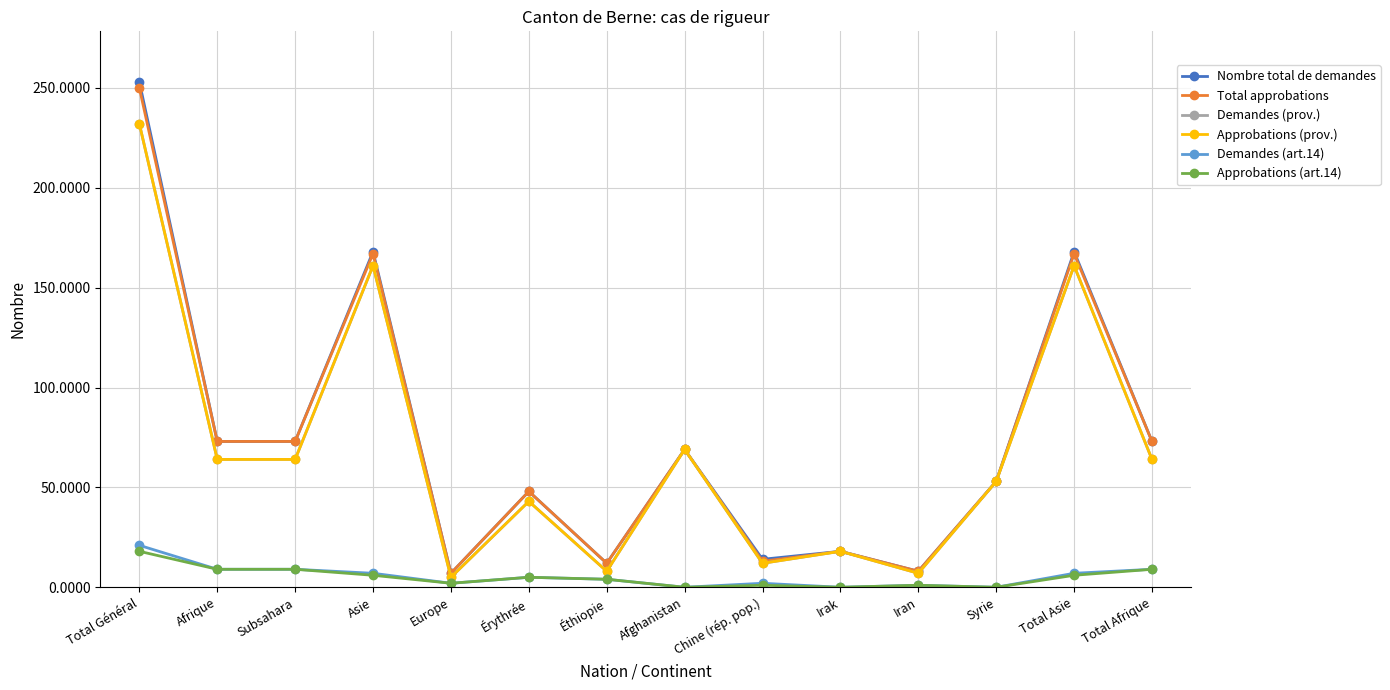

Reading left to right, list all the values displayed in this chart.

Nombre total de demandes: 253	73	73	168	7	48	12	69	14	18	8	53	168	73
Total approbations: 250	73	73	167	7	48	12	69	13	18	8	53	167	73
Demandes (prov.): 232	64	64	161	5	43	8	69	12	18	7	53	161	64
Approbations (prov.): 232	64	64	161	5	43	8	69	12	18	7	53	161	64
Demandes (art.14): 21	9	9	7	2	5	4	0	2	0	1	0	7	9
Approbations (art.14): 18	9	9	6	2	5	4	0	1	0	1	0	6	9